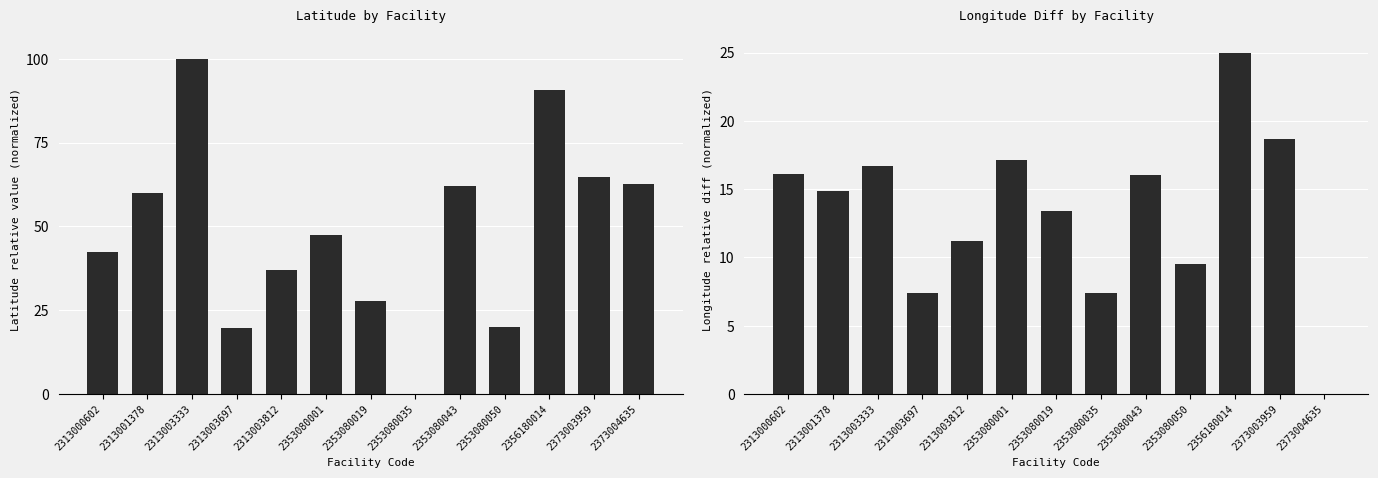

The Latitude (WGS84) series shows 23.8 at 2313000602. True or false?

False